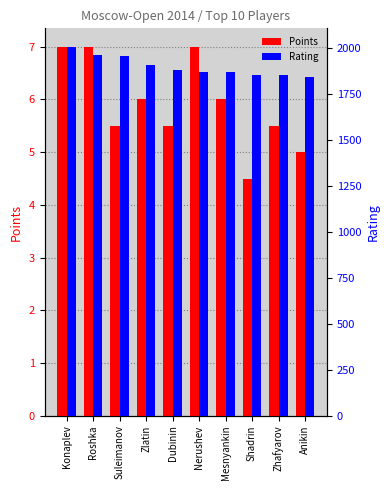

The value of Points at Zlatin is 2.2. True or false?

False